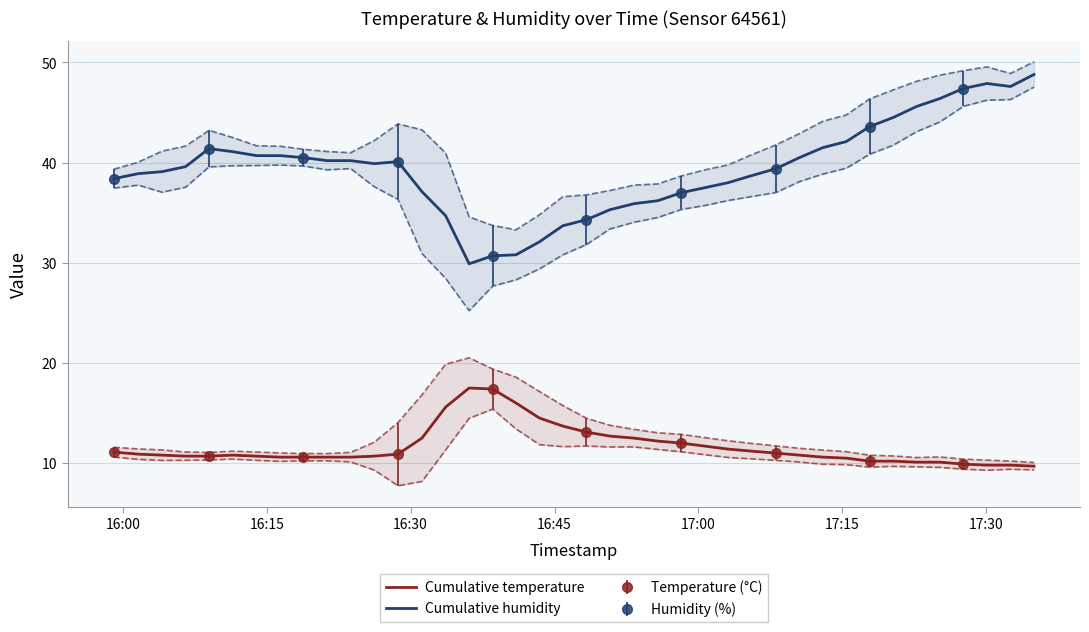

True or false: Cumulative temperature and Cumulative humidity cross at least once.

False